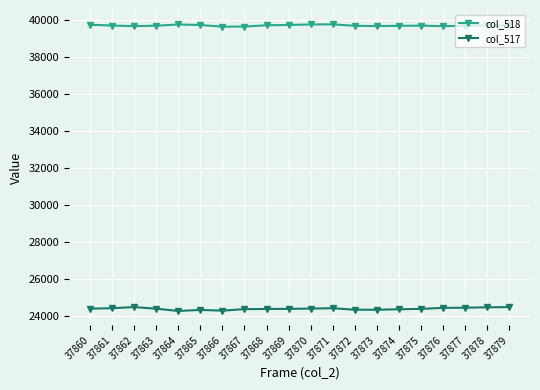

How many categories are shown in the chart?

20